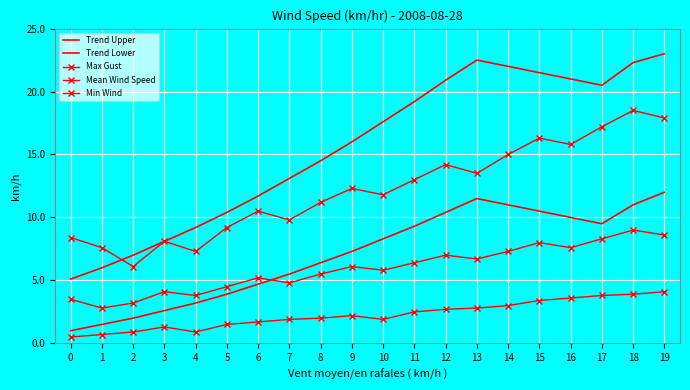

Reading right to left, what are all the values shown in this chart?

Trend Upper: 23.0	22.3	20.5	21.0	21.5	22.0	22.5	20.9	19.2	17.6	16.0	14.5	13.1	11.7	10.4	9.2	8.1	7.0	6.0	5.1
Trend Lower: 12.0	11.0	9.5	10.0	10.5	11.0	11.5	10.4	9.3	8.3	7.3	6.4	5.5	4.7	3.9	3.2	2.6	2.0	1.5	1.0
Max Gust: 17.9	18.5	17.2	15.8	16.3	15.0	13.5	14.2	13.0	11.8	12.3	11.2	9.8	10.5	9.2	7.3	8.1	6.1	7.6	8.4
Mean Wind Speed: 8.6	9.0	8.3	7.6	8.0	7.3	6.7	7.0	6.4	5.8	6.1	5.5	4.8	5.2	4.5	3.8	4.1	3.2	2.8	3.5
Min Wind: 4.1	3.9	3.8	3.6	3.4	3.0	2.8	2.7	2.5	1.9	2.2	2.0	1.9	1.7	1.5	0.9	1.3	0.9	0.7	0.5